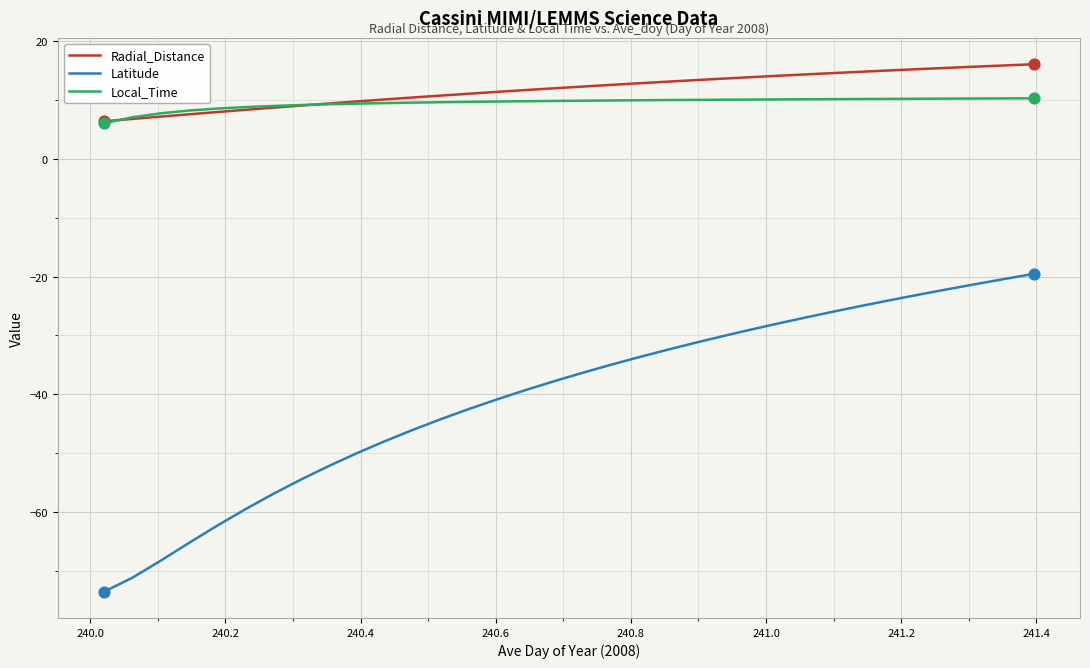

Which series has the widest spread of values?

Latitude